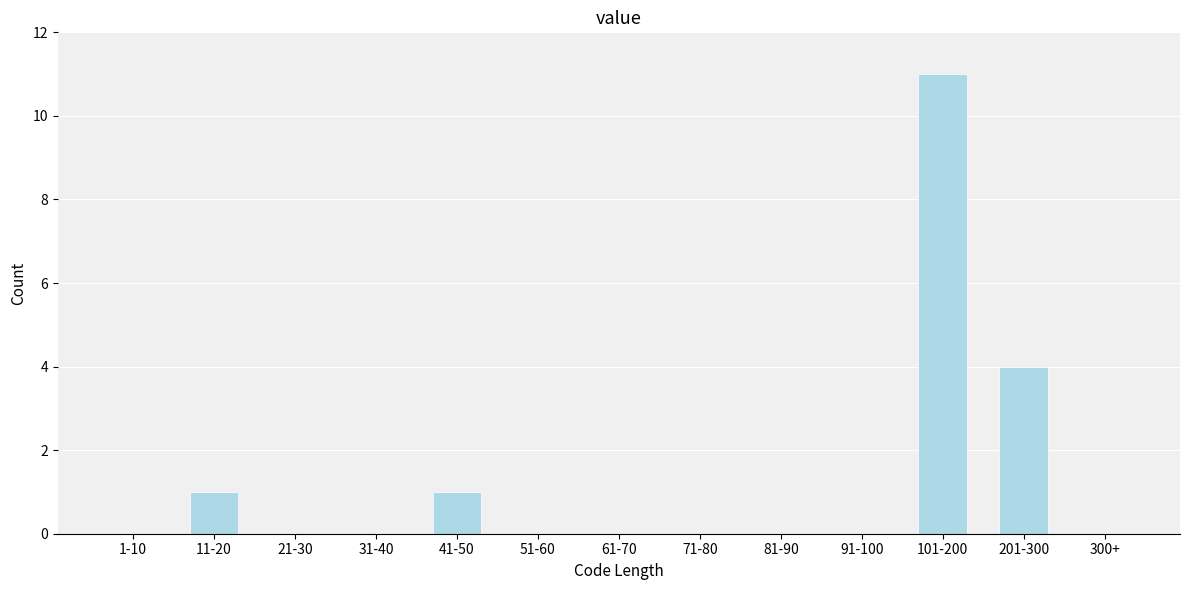

Reading left to right, transcribe all the data shown in this chart.

1-10=0	11-20=1	21-30=0	31-40=0	41-50=1	51-60=0	61-70=0	71-80=0	81-90=0	91-100=0	101-200=11	201-300=4	300+=0